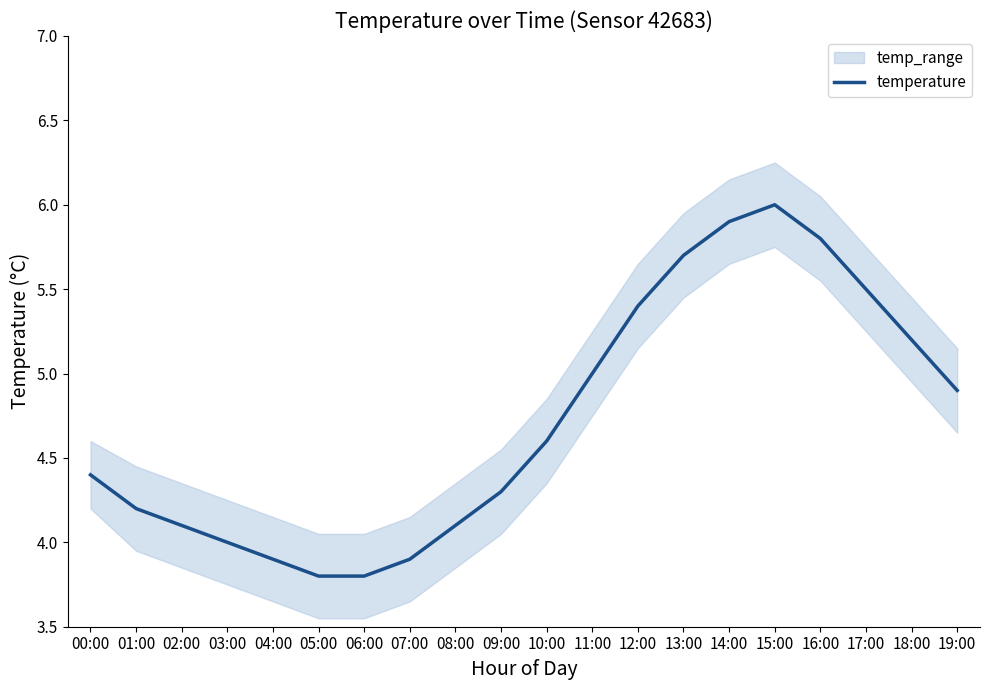

What is the maximum value shown in the chart?

6.0